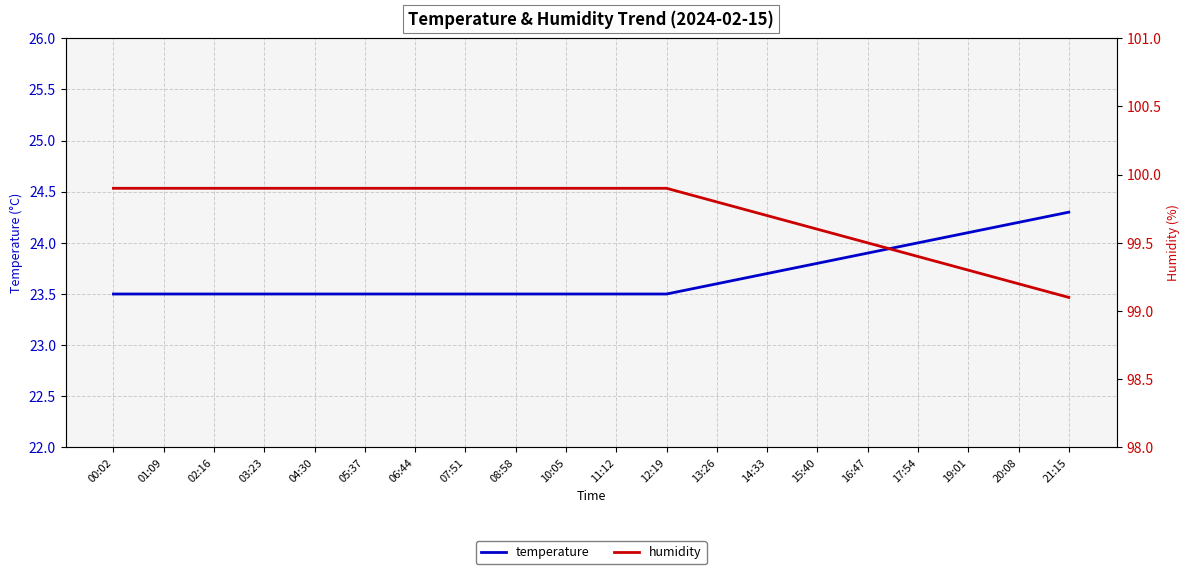

Which series has the widest spread of values?

humidity